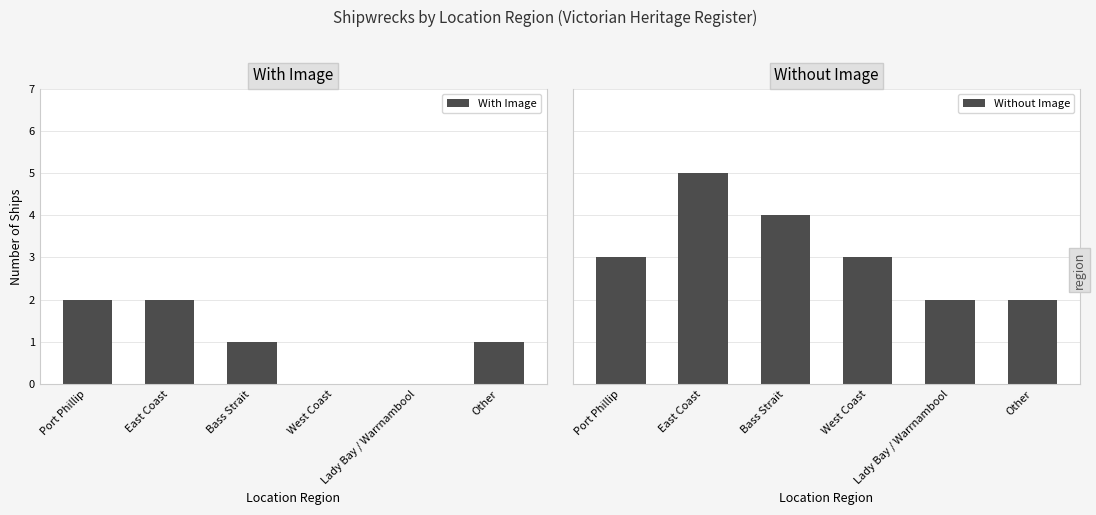

Which category has the lowest value in the With Image series?

West Coast